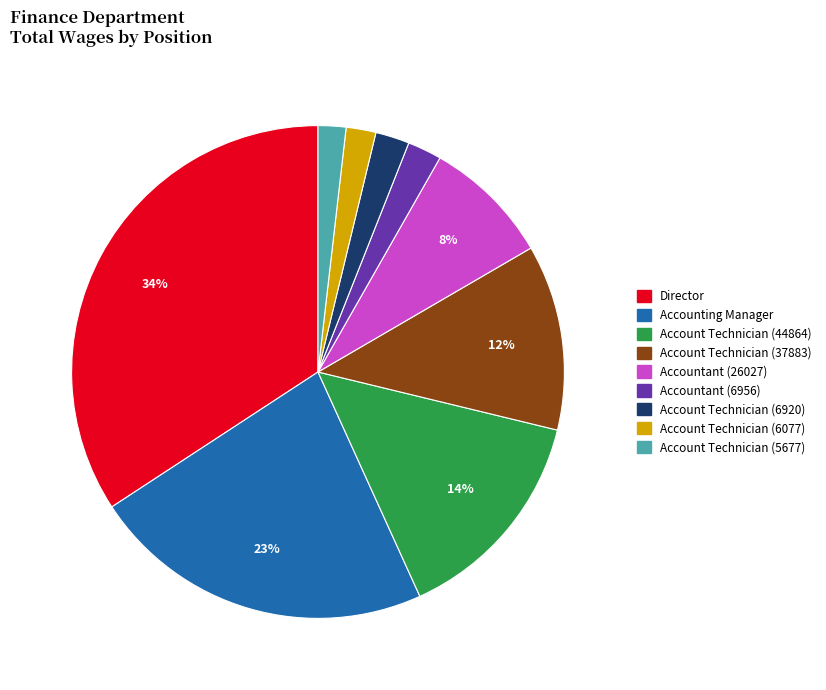

Count the number of slices in the pie.

9